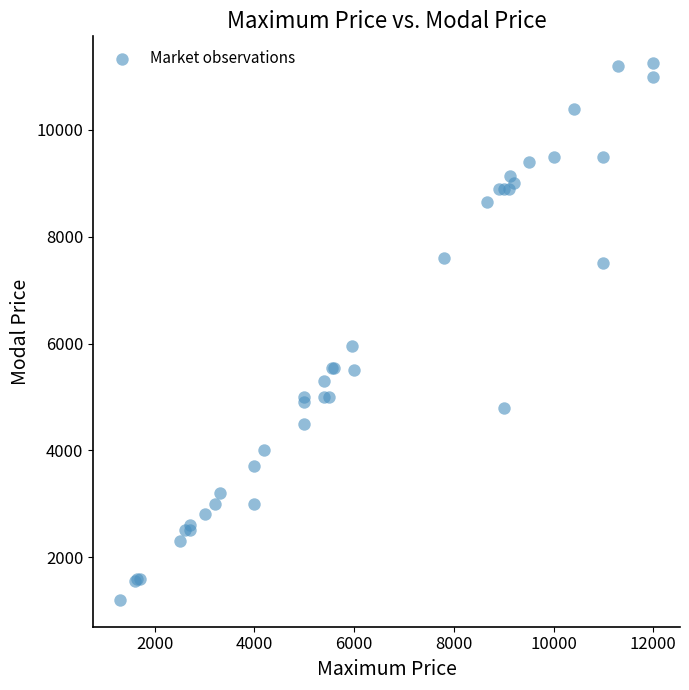

What Y value in the scatter plot is closest to 6225?

5950